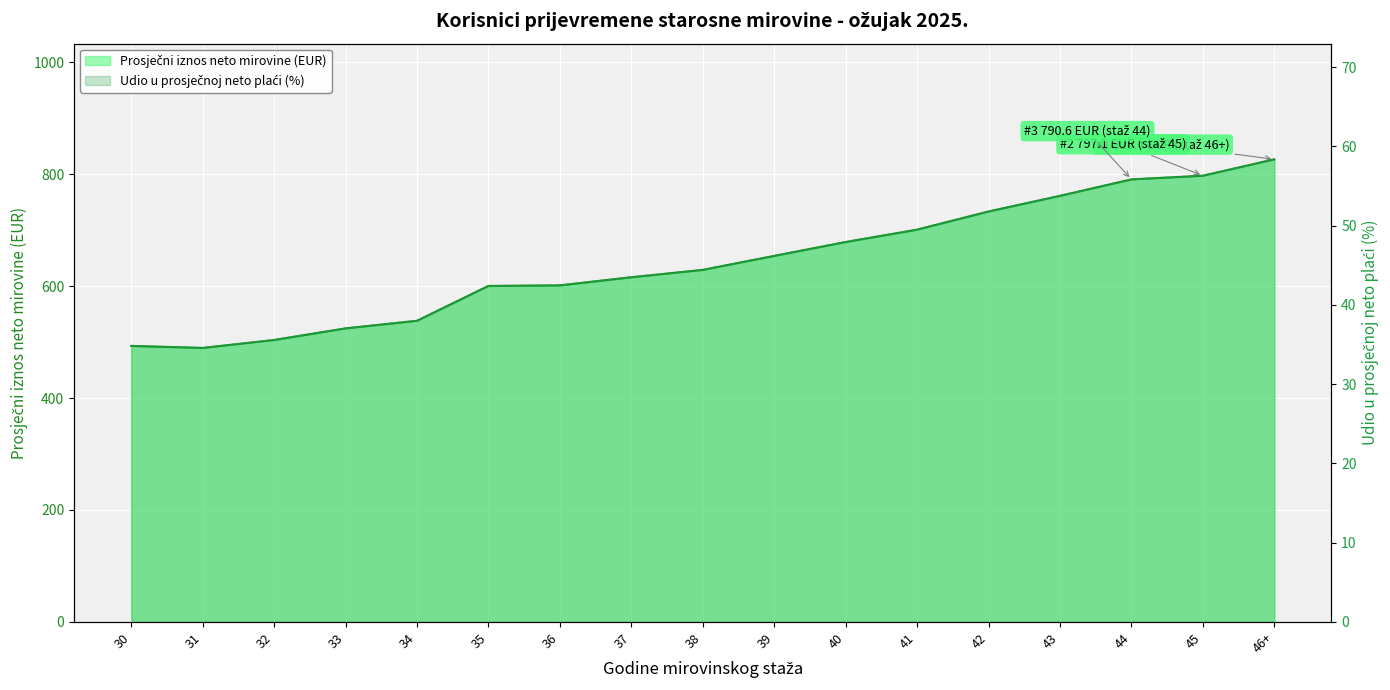

True or false: udio_u_prosjecnoj_netoplace and prosjecni_iznos_netomirovine cross at least once.

False